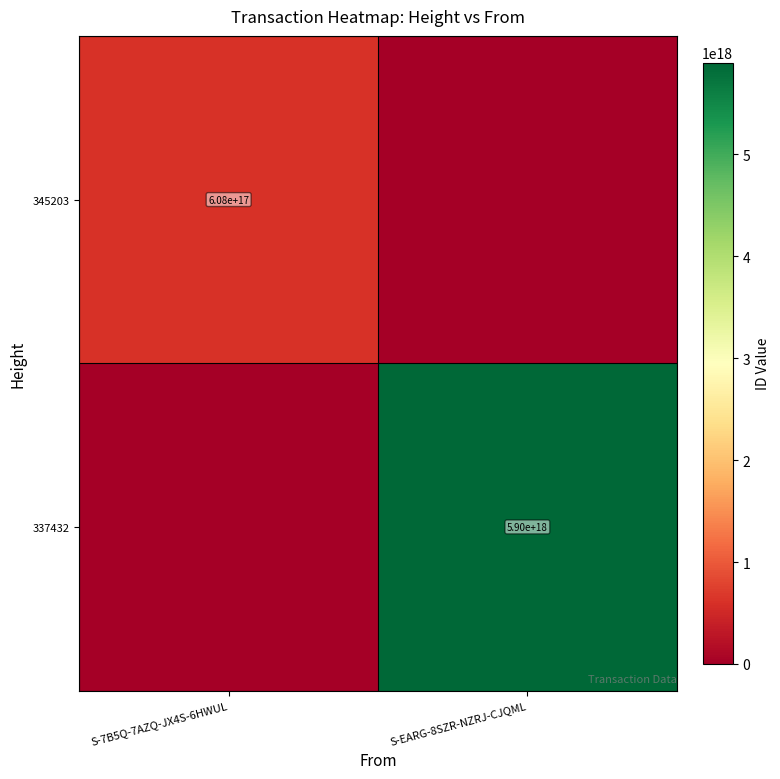

What is the total value across all series at S-7B5Q-7AZQ-JX4S-6HWUL?

607835496435988224